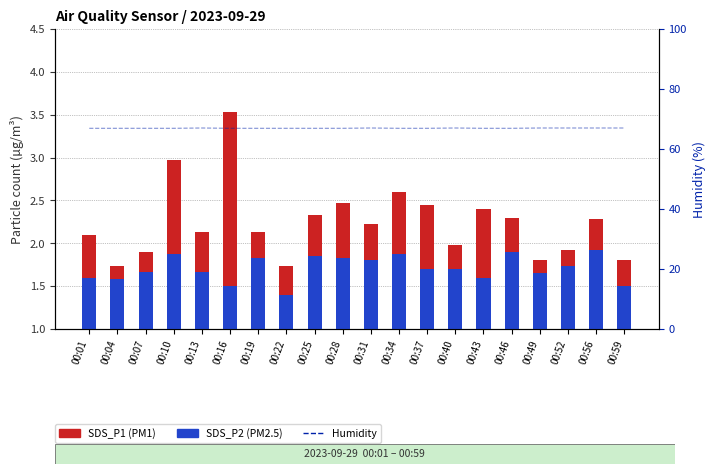

Count the number of categories in the chart.

20